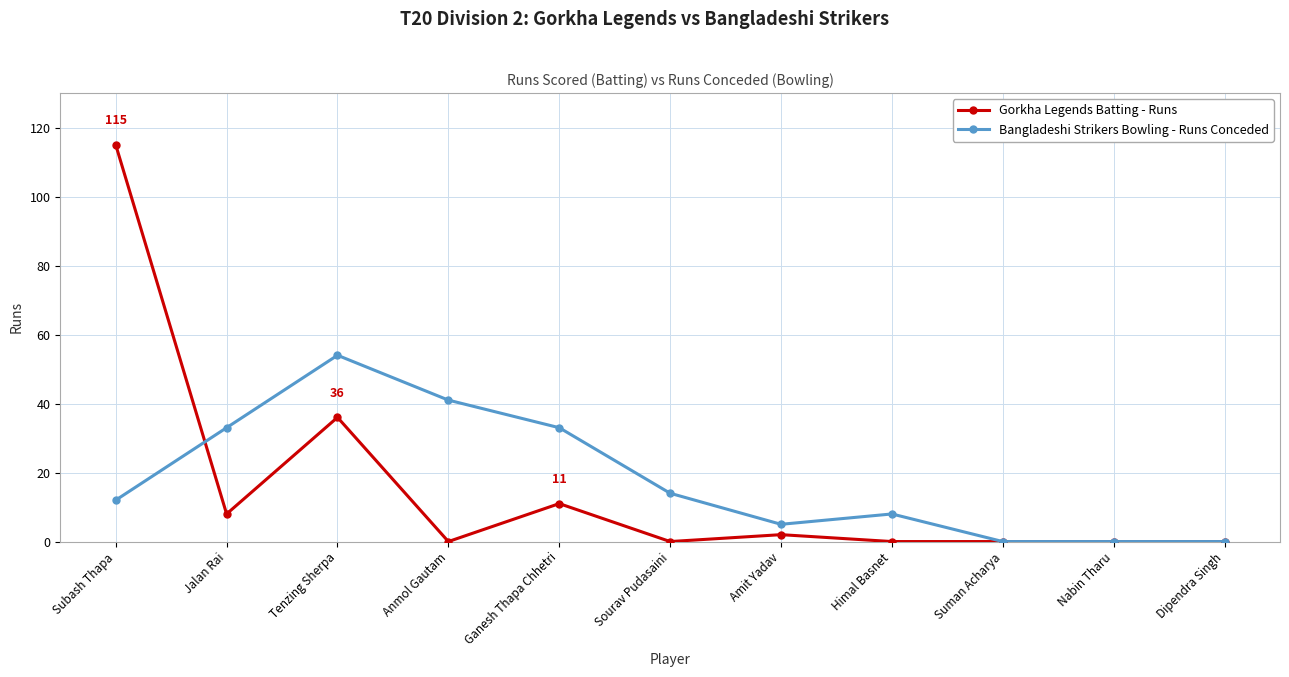

Between which two adjacent categories do Gorkha Legends Batting - Runs and Bangladeshi Strikers Bowling - Runs Conceded first intersect?

Subash Thapa and Jalan Rai